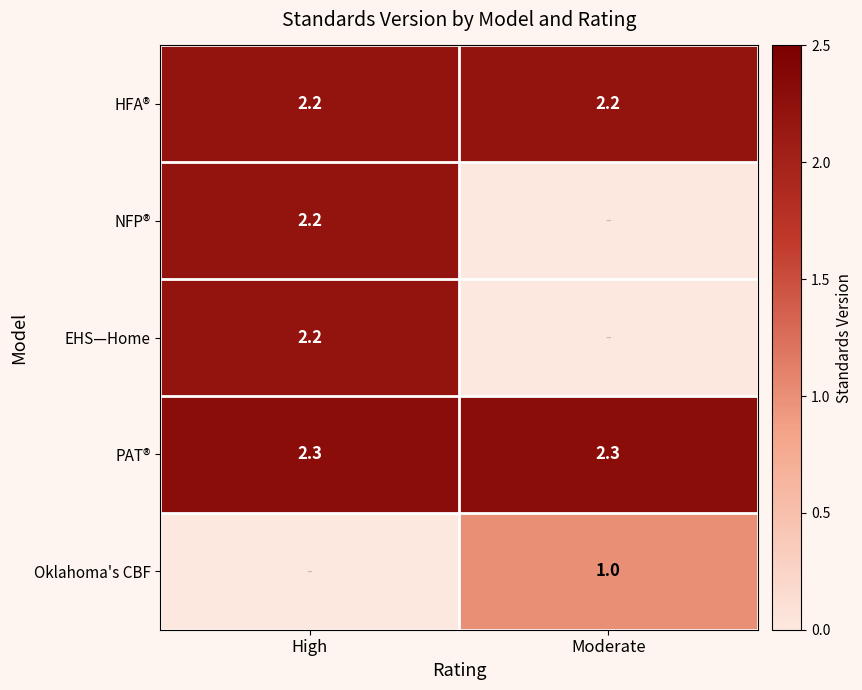

What value does the HFA® series have at Moderate?

2.2